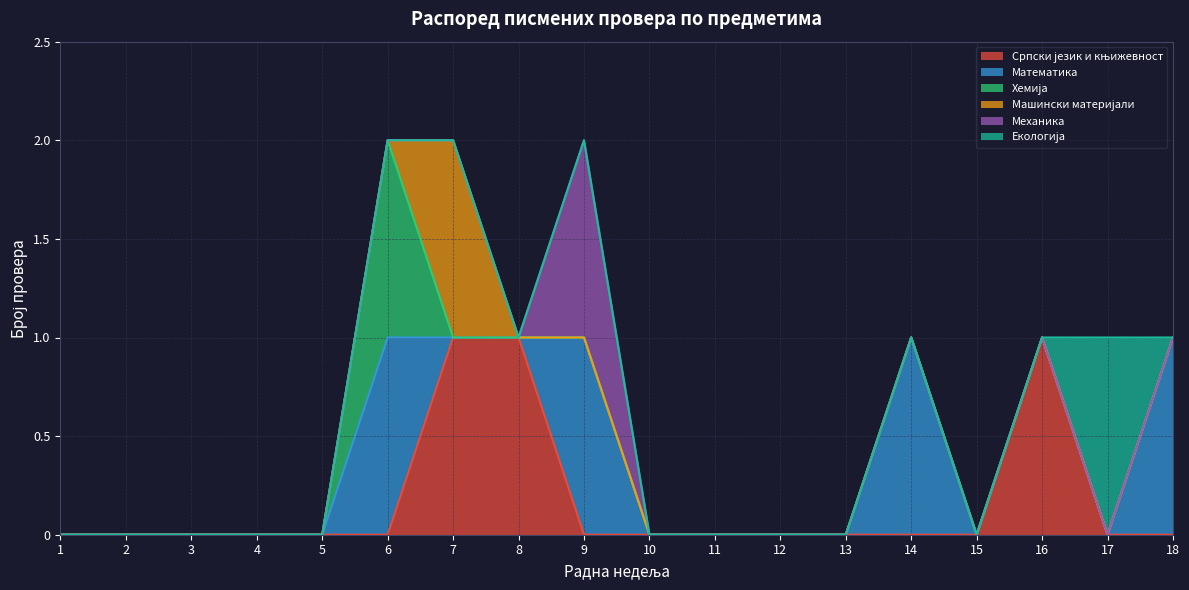

How many lines are shown in the chart?

6